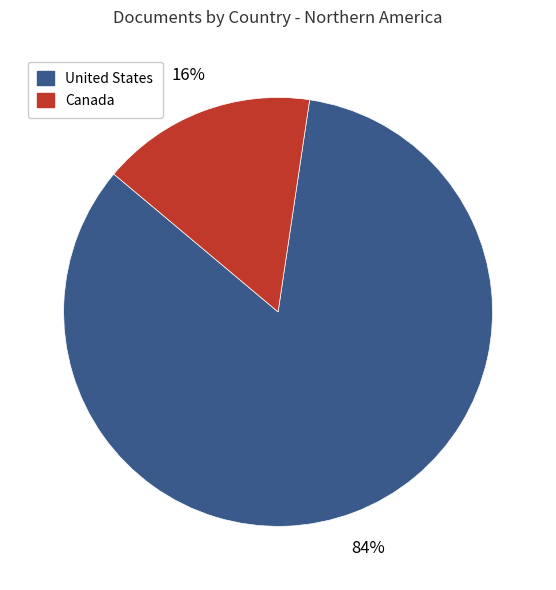

Rank the categories by value from highest to lowest.

United States, Canada